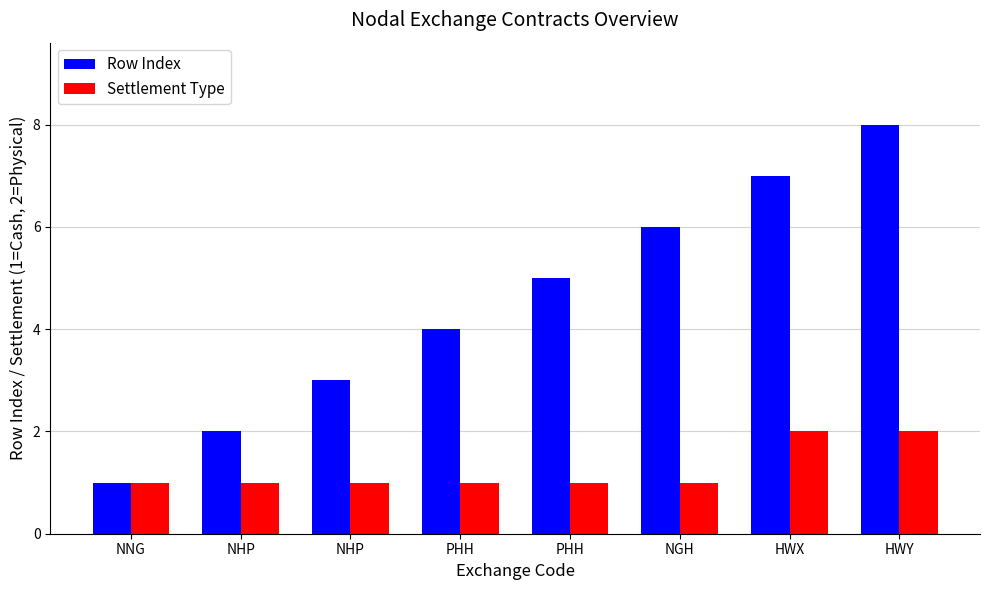

What is the value of the Settlement Type bar at the 8th from the left?

2